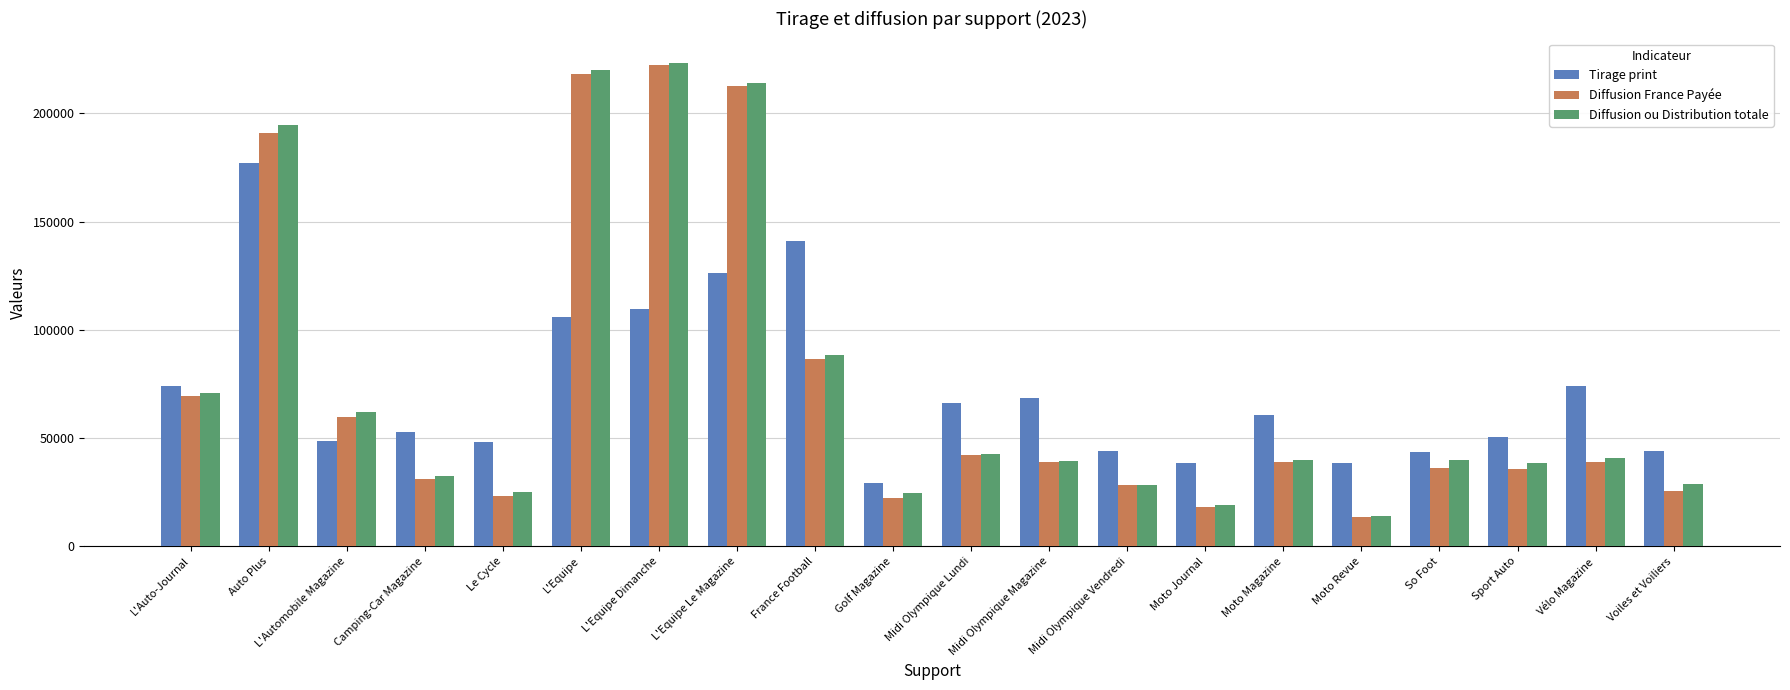

What is the highest value of the Tirage print series?

176936